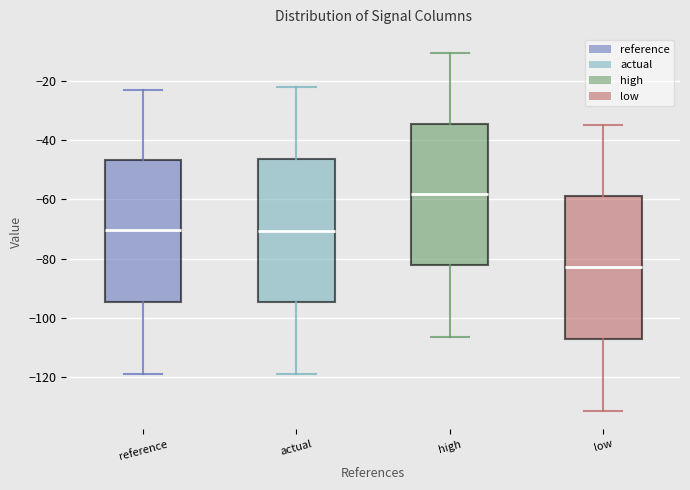

Reading left to right, transcribe this box plot: for each box, give where its median line is, the range the box spans, and where its two whiskers end, as read against the y-axis. The values are not printed on the chart, so give them approximately, as read against the axis.

reference: median -70, box -94 to -46, whiskers -120 to -24
actual: median -70, box -94 to -46, whiskers -120 to -22
high: median -58, box -82 to -34, whiskers -106 to -10
low: median -82, box -108 to -58, whiskers -132 to -36